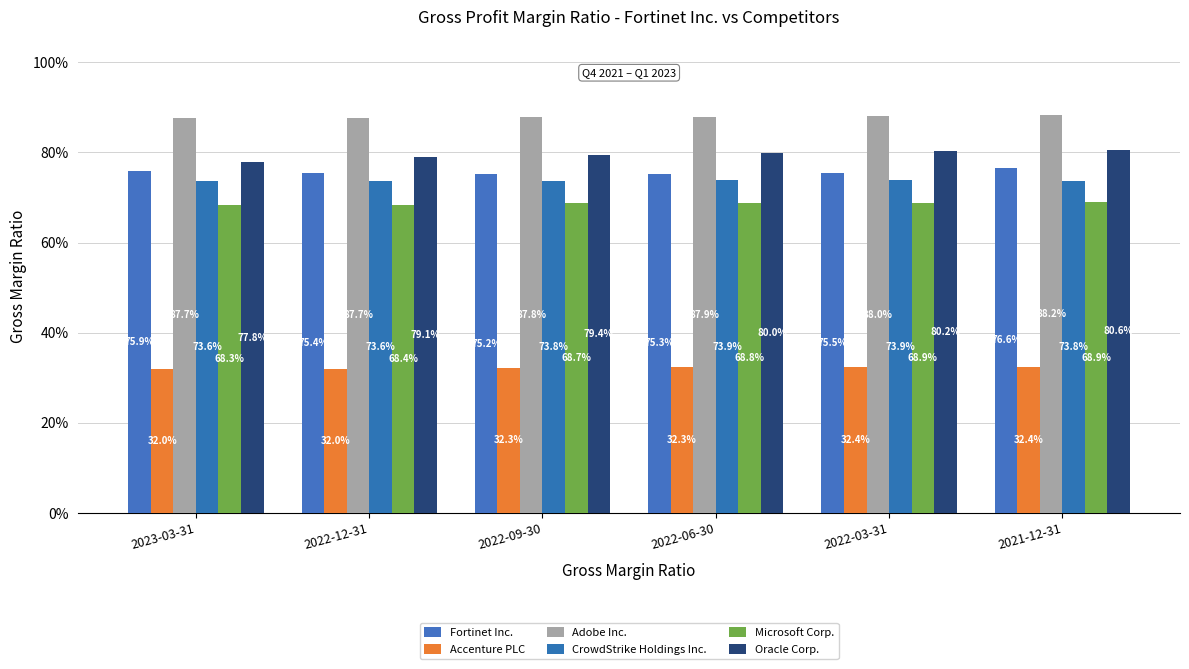

Rank the categories by Oracle Corp. value from lowest to highest.

2023-03-31, 2022-12-31, 2022-09-30, 2022-06-30, 2022-03-31, 2021-12-31